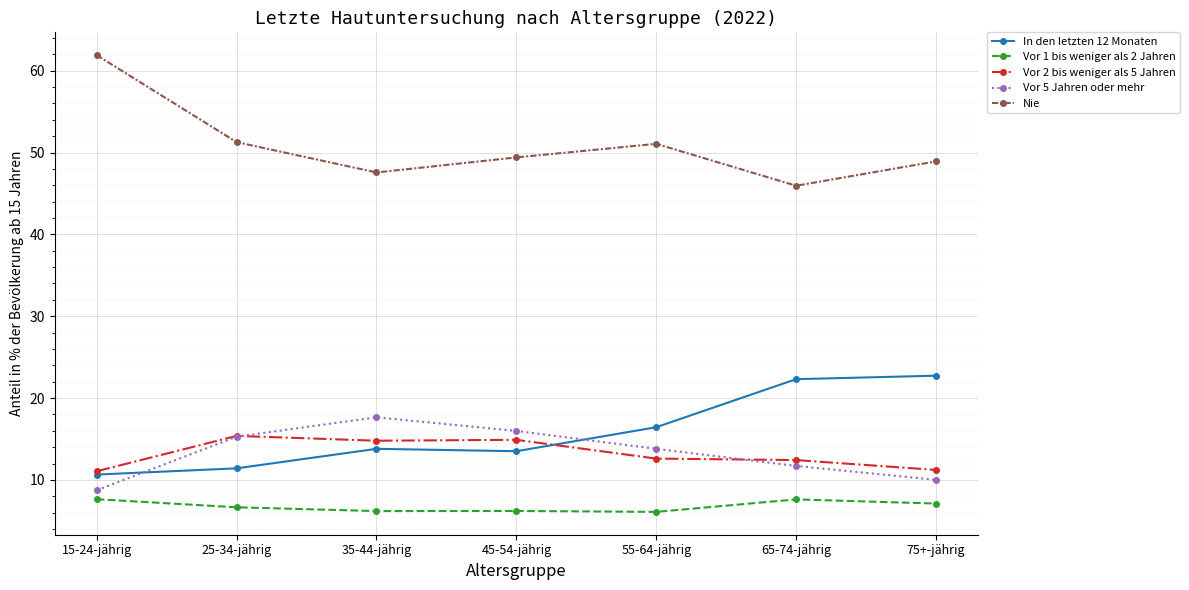

How many data points does each series have?

7